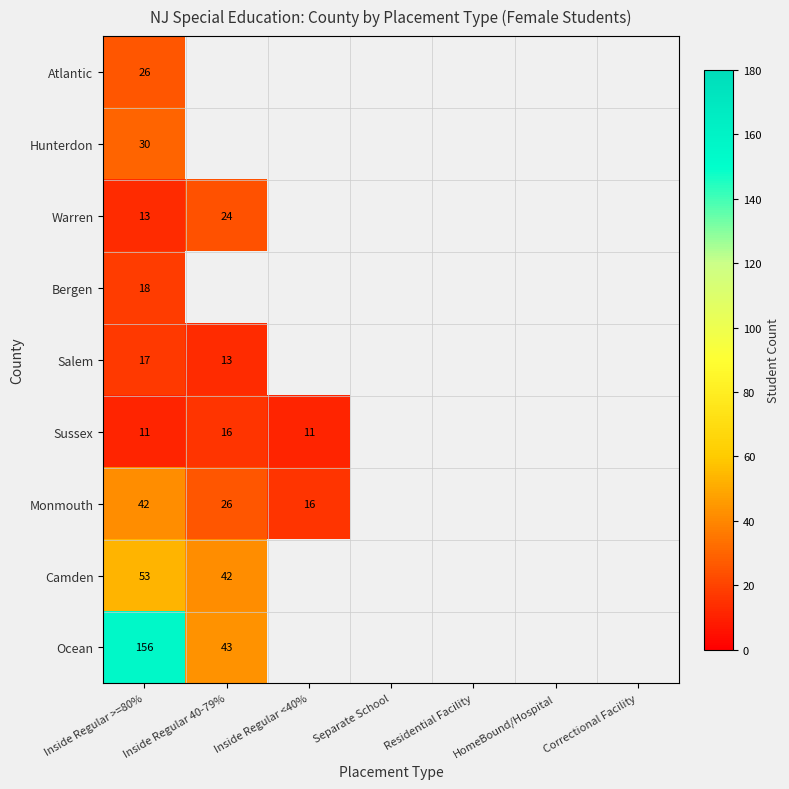

True or false: Atlantic has a value of 46 at Inside Regular >=80%.

False